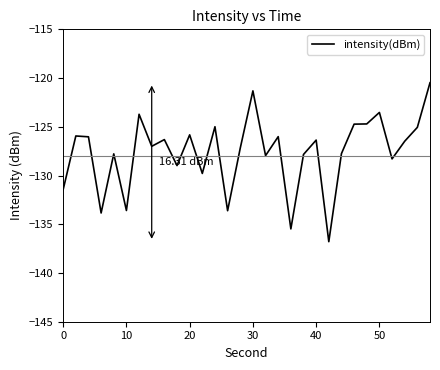

How many lines are shown in the chart?

1